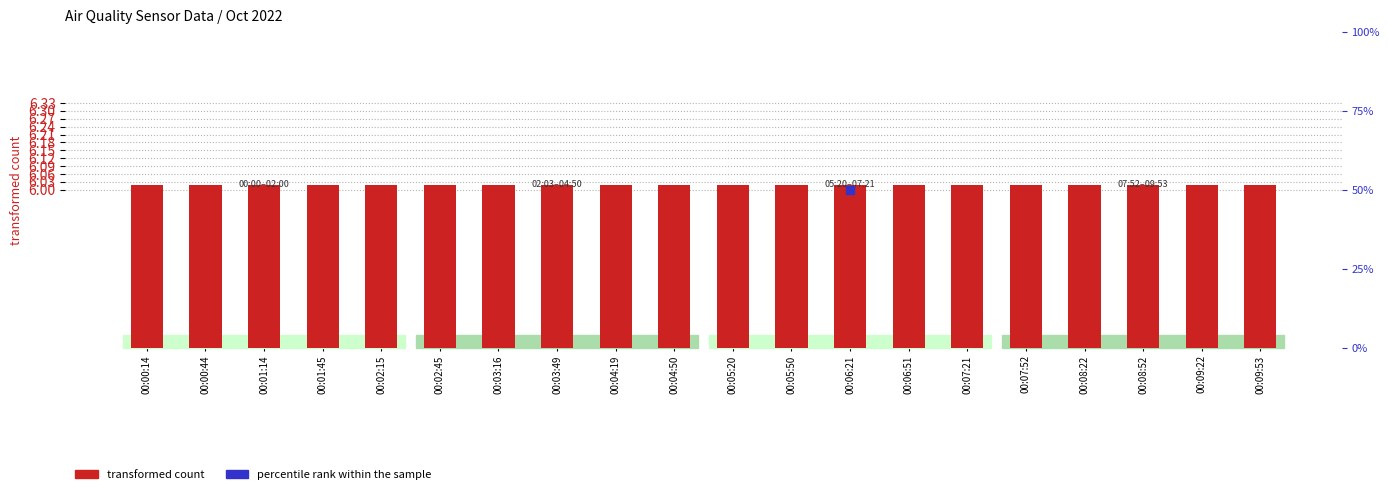

Which series has the largest total across all categories?

percentile rank within the sample